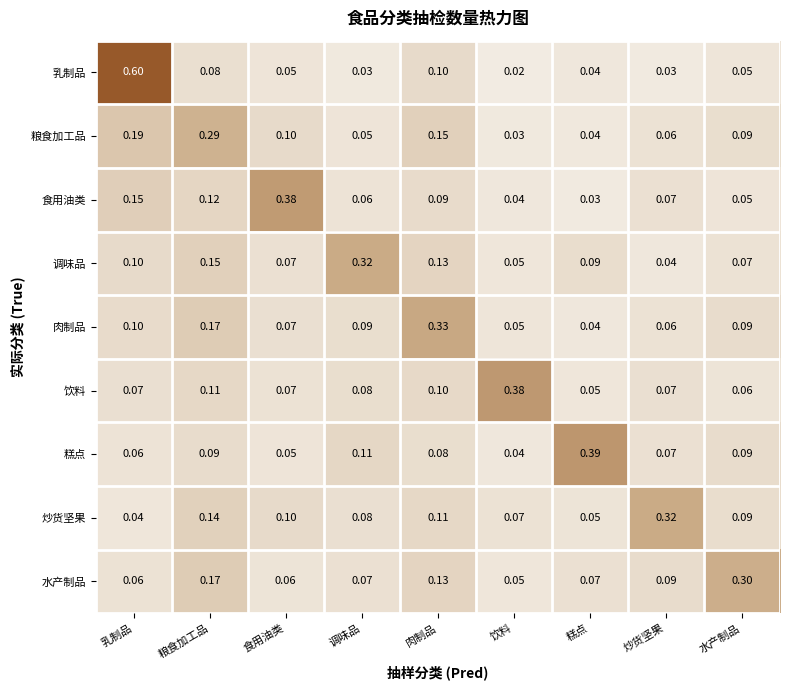

Which series has the widest spread of values?

乳制品